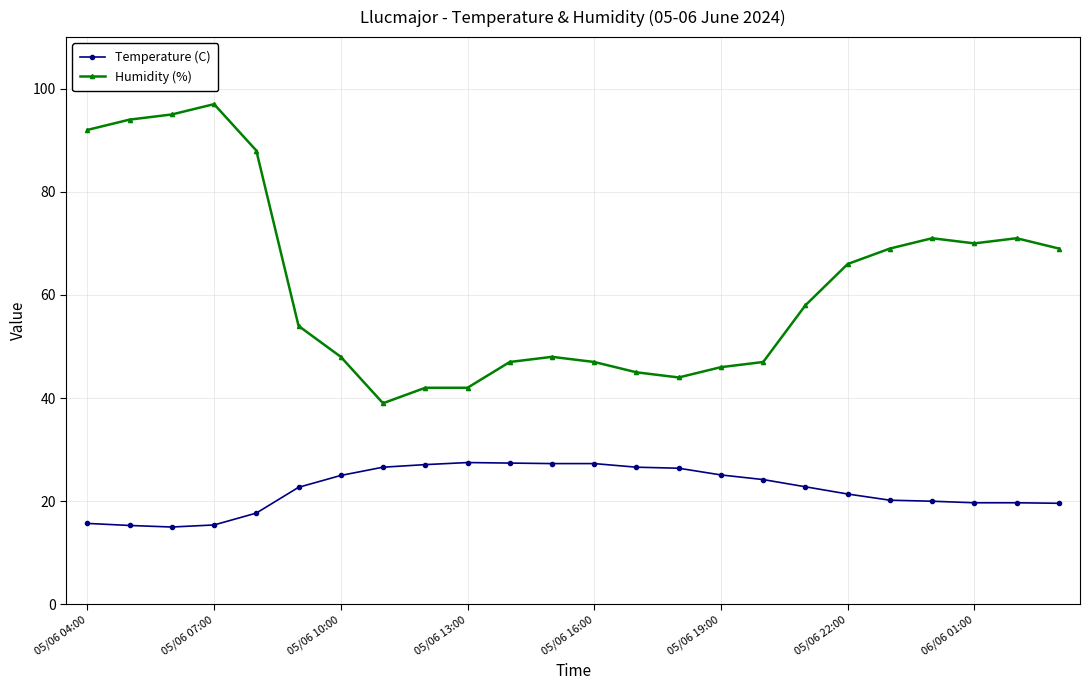

True or false: Temperature (C) and Humidity (%) cross at least once.

False